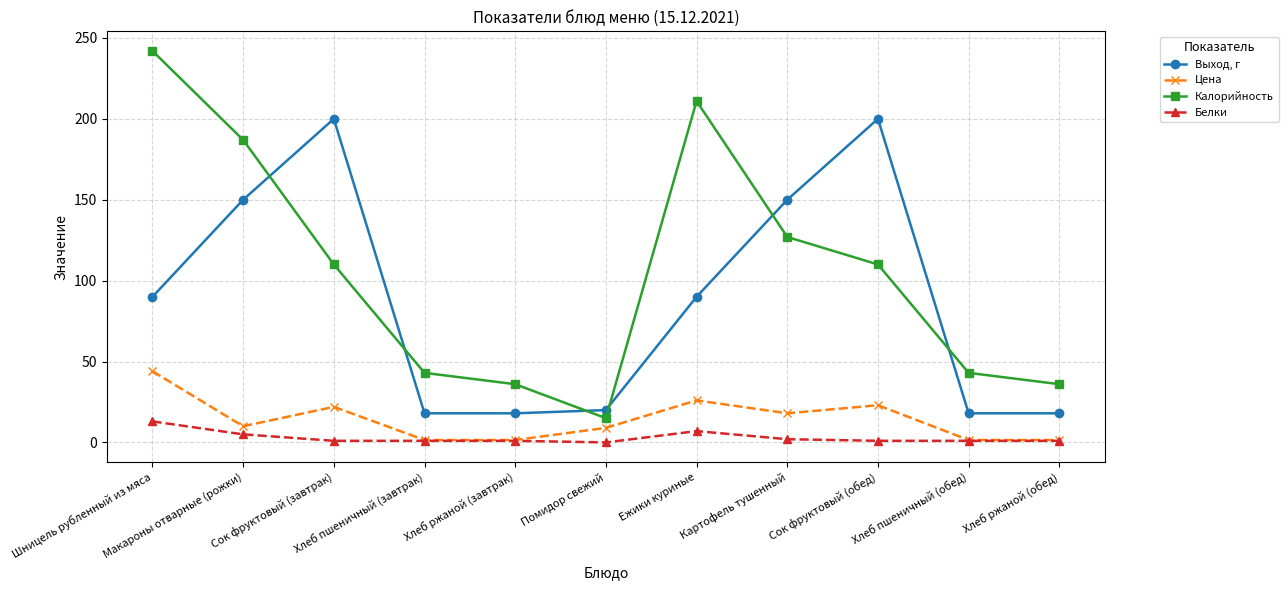

What is the label of the 11th point from the right?

Шницель рубленный из мяса